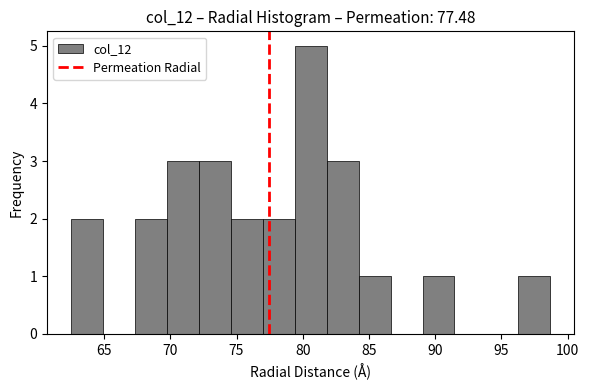

Over which range of the x-axis is the bar tallest?

79.5 to 82.0